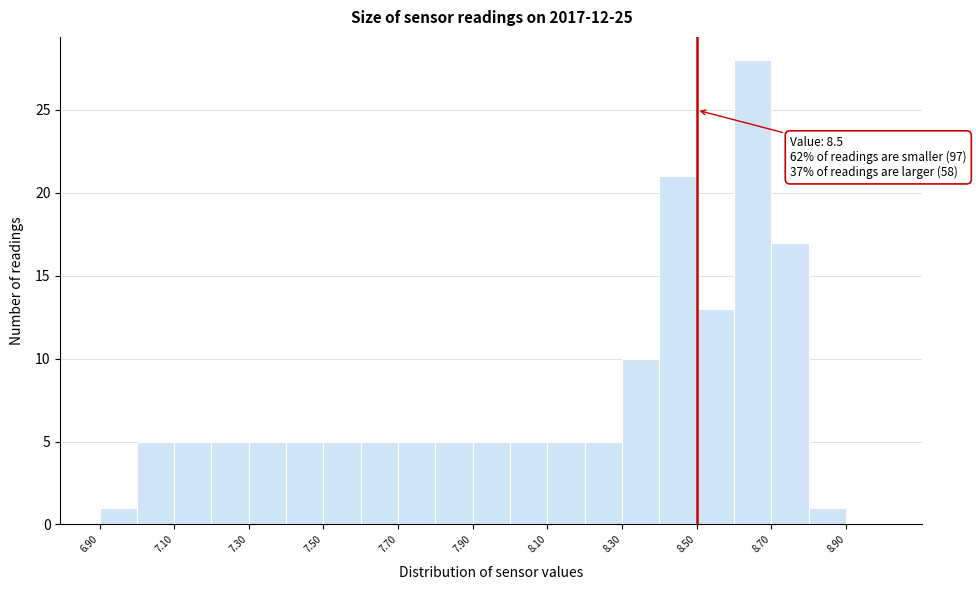

Which range on the x-axis has the tallest bar?

8.6 to 8.7